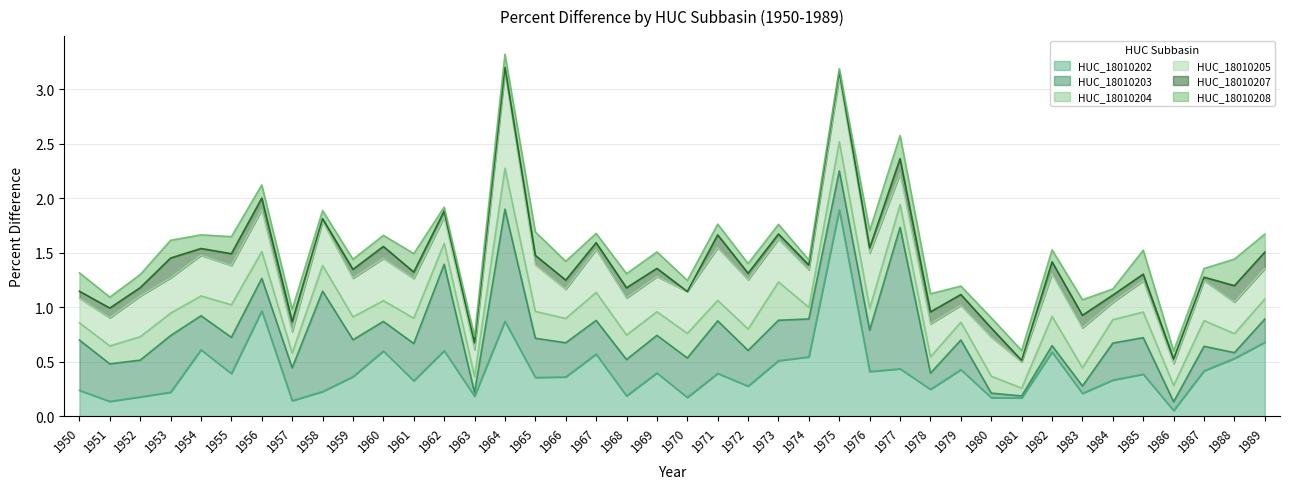

Reading left to right, what are all the values shown in this chart?

HUC_18010202: 0.2	0.1	0.2	0.2	0.6	0.4	1.0	0.1	0.2	0.4	0.6	0.3	0.6	0.2	0.9	0.4	0.4	0.6	0.2	0.4	0.2	0.4	0.3	0.5	0.5	1.9	0.4	0.4	0.2	0.4	0.2	0.2	0.6	0.2	0.3	0.4	0.1	0.4	0.5	0.7
HUC_18010203: 0.5	0.3	0.3	0.5	0.3	0.3	0.3	0.3	0.9	0.3	0.3	0.3	0.8	0.0	1.0	0.4	0.3	0.3	0.3	0.3	0.4	0.5	0.3	0.4	0.3	0.4	0.4	1.3	0.1	0.3	0.0	0.0	0.1	0.1	0.3	0.3	0.1	0.2	0.1	0.2
HUC_18010204: 0.2	0.2	0.2	0.2	0.2	0.3	0.2	0.1	0.2	0.2	0.2	0.2	0.2	0.1	0.4	0.2	0.2	0.3	0.2	0.2	0.2	0.2	0.2	0.4	0.1	0.3	0.2	0.2	0.1	0.2	0.2	0.1	0.3	0.2	0.2	0.2	0.1	0.2	0.2	0.2
HUC_18010205: 0.2	0.3	0.4	0.3	0.4	0.4	0.4	0.2	0.4	0.4	0.4	0.4	0.2	0.2	0.9	0.4	0.3	0.4	0.3	0.3	0.4	0.5	0.5	0.4	0.3	0.6	0.5	0.3	0.3	0.2	0.4	0.2	0.4	0.4	0.2	0.3	0.2	0.4	0.3	0.3
HUC_18010207: 0.1	0.1	0.1	0.2	0.1	0.1	0.1	0.1	0.0	0.1	0.1	0.1	0.1	0.1	0.0	0.1	0.1	0.1	0.1	0.1	0.0	0.1	0.1	0.0	0.0	0.1	0.0	0.1	0.1	0.1	0.1	0.0	0.1	0.1	0.1	0.1	0.0	0.0	0.2	0.2
HUC_18010208: 0.2	0.1	0.1	0.2	0.1	0.2	0.1	0.1	0.1	0.1	0.1	0.2	0.0	0.1	0.1	0.2	0.2	0.1	0.1	0.2	0.1	0.1	0.1	0.1	0.0	0.0	0.2	0.2	0.2	0.1	0.1	0.1	0.1	0.1	0.1	0.2	0.1	0.1	0.2	0.2